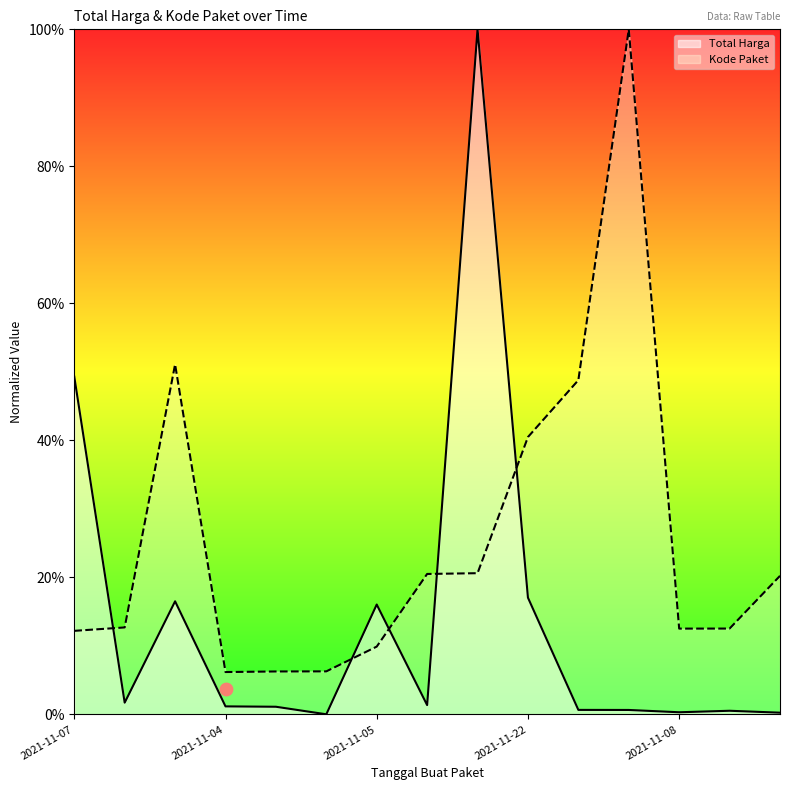

Which series reaches the maximum Y coordinate?

Total Harga